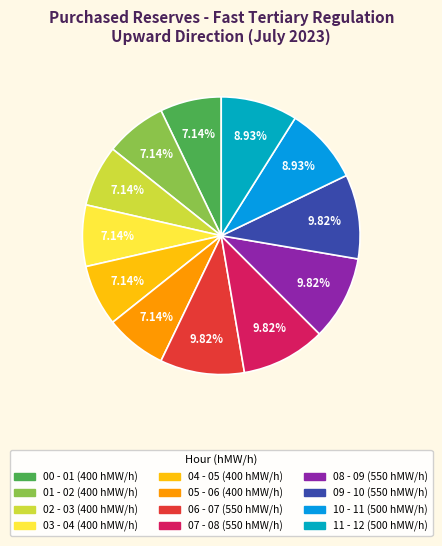

What percentage is the 06 - 07 slice, to the nearest percent?

10%